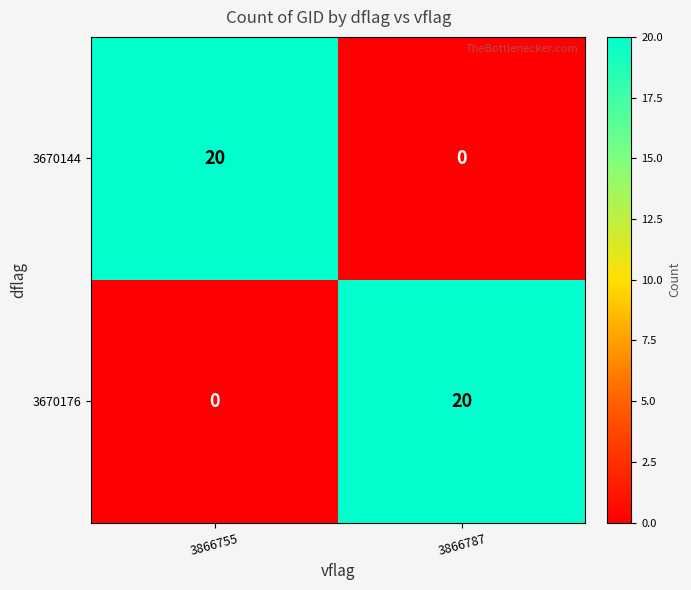

What is the total value across all series at 3866755?

20